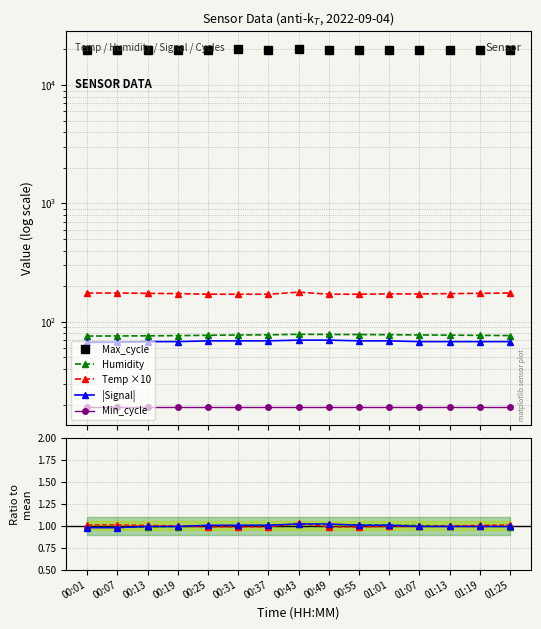

What is the approximate value of Humidity at 01:25?

76.5